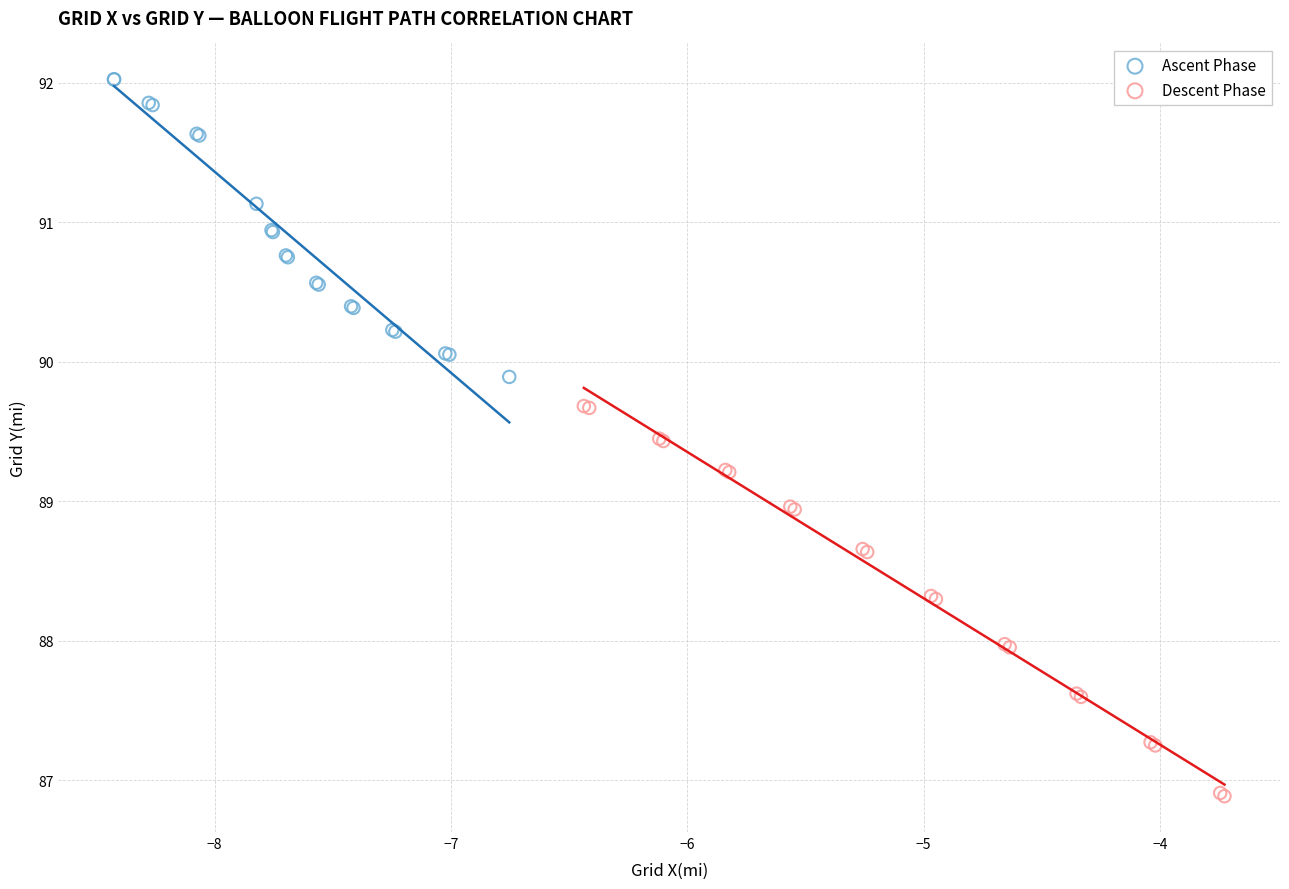

What are all the series names shown in the legend?

Ascent Phase, Descent Phase